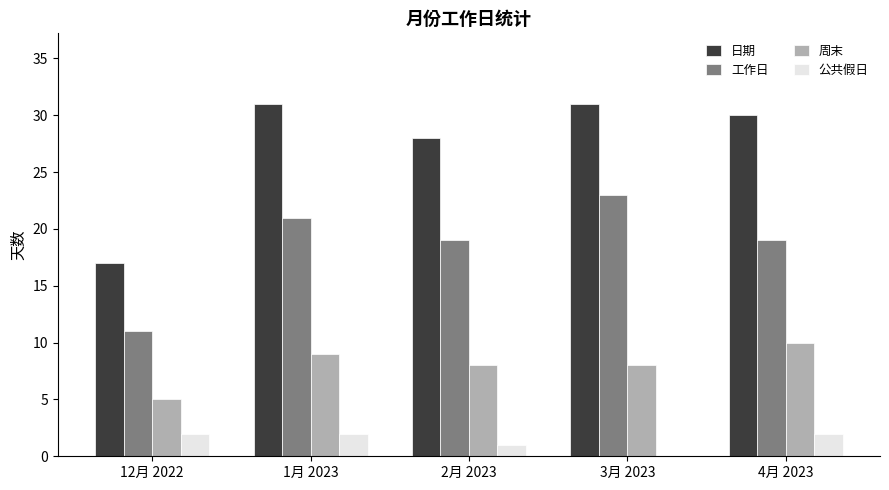

What is the difference between the 周末 values at 12月 2022 and 4月 2023?

5